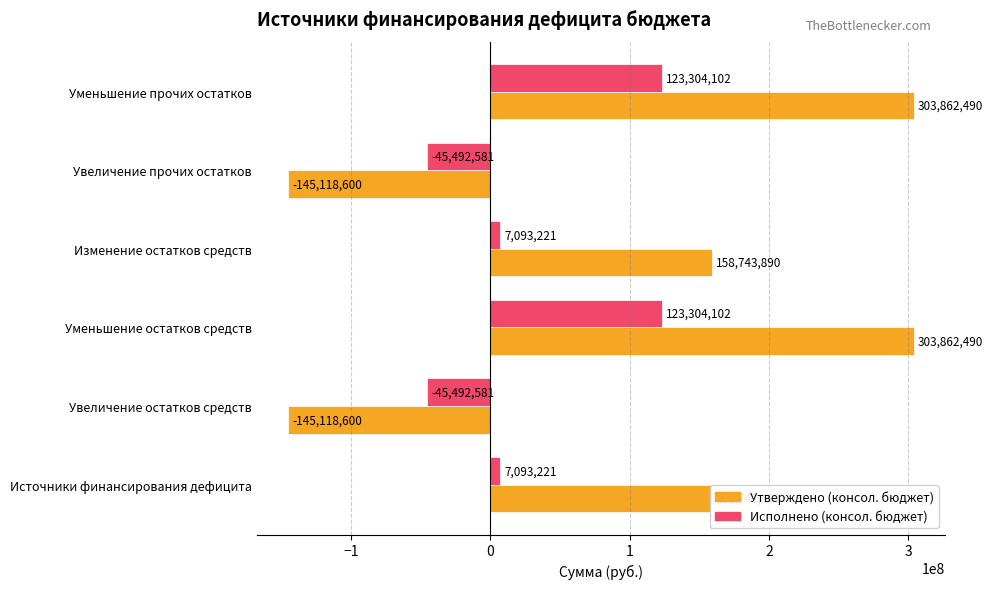

How many positive values does the Исполнено (консол. бюджет) series have?

4